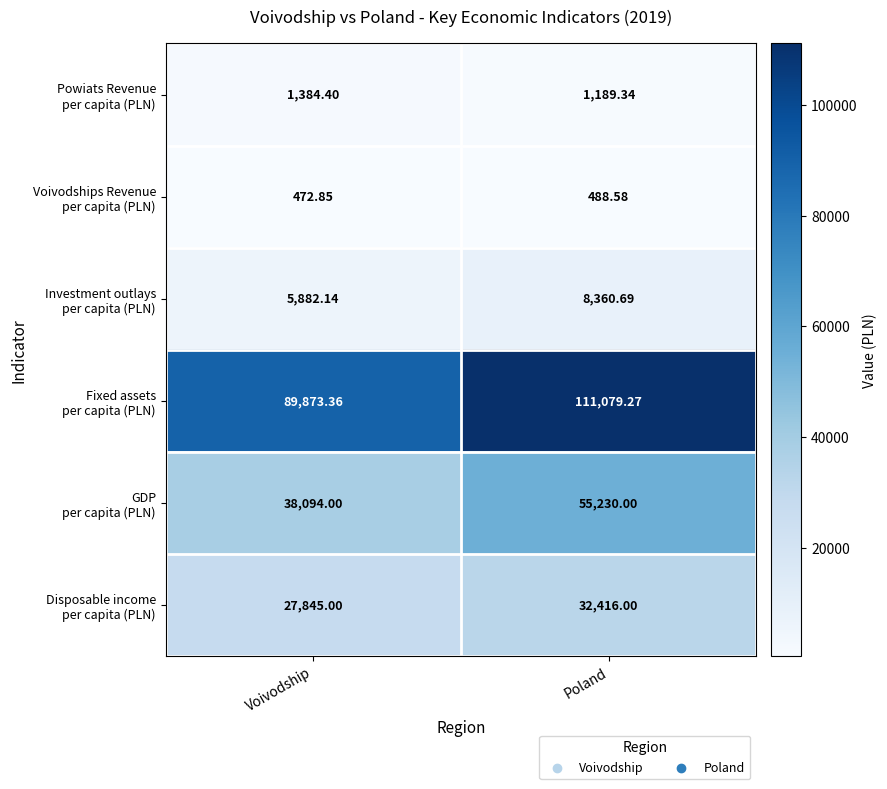

At which category is the sum across all series the highest?

Poland